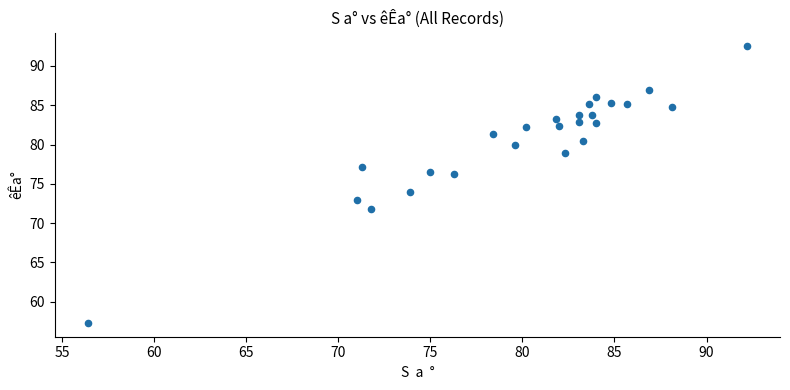

What is the range of Y values (max minus min)?

35.2